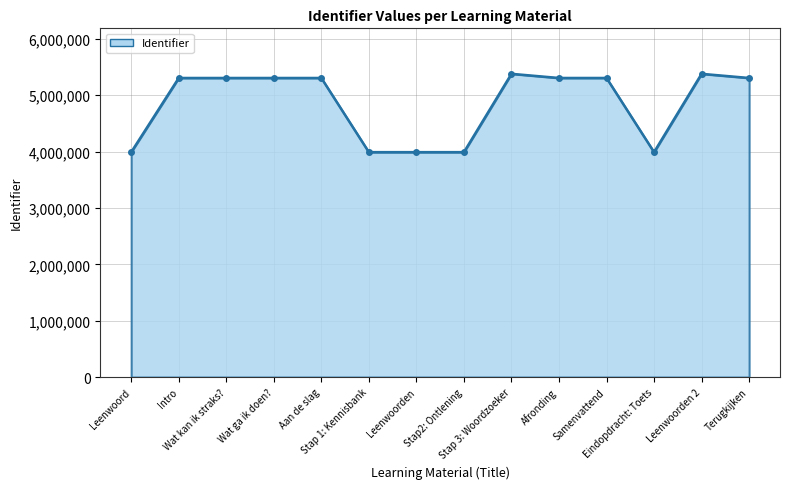

What is the sum of all values?

67836766